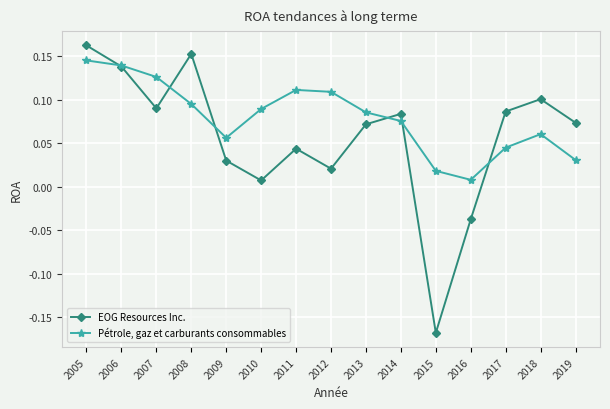

Which series has the largest range (max minus min)?

EOG Resources Inc.